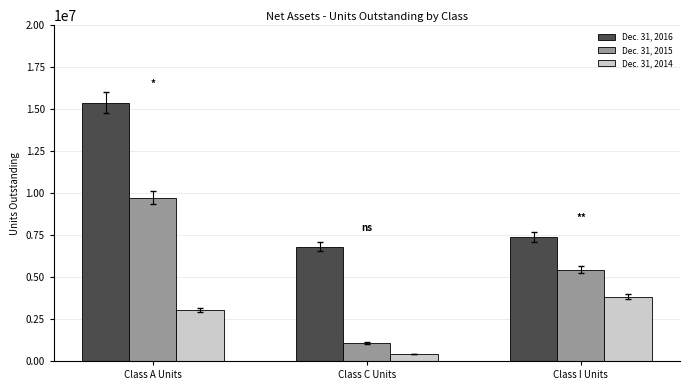

Is it true that Dec. 31, 2016 equals 7411405 at Class I Units?

True